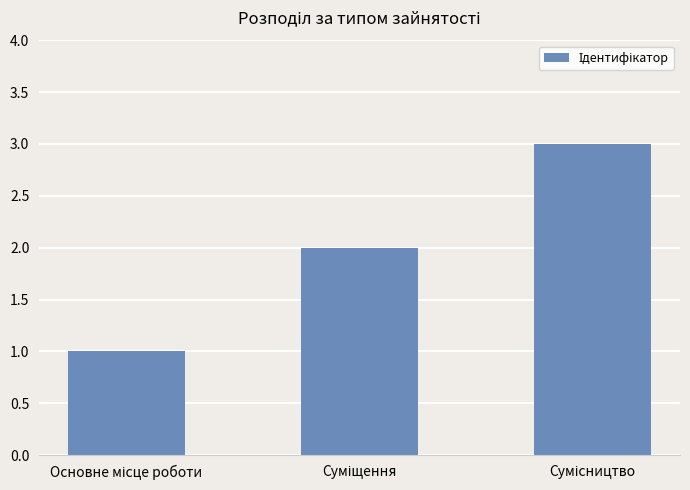

What is the sum of all values?

6